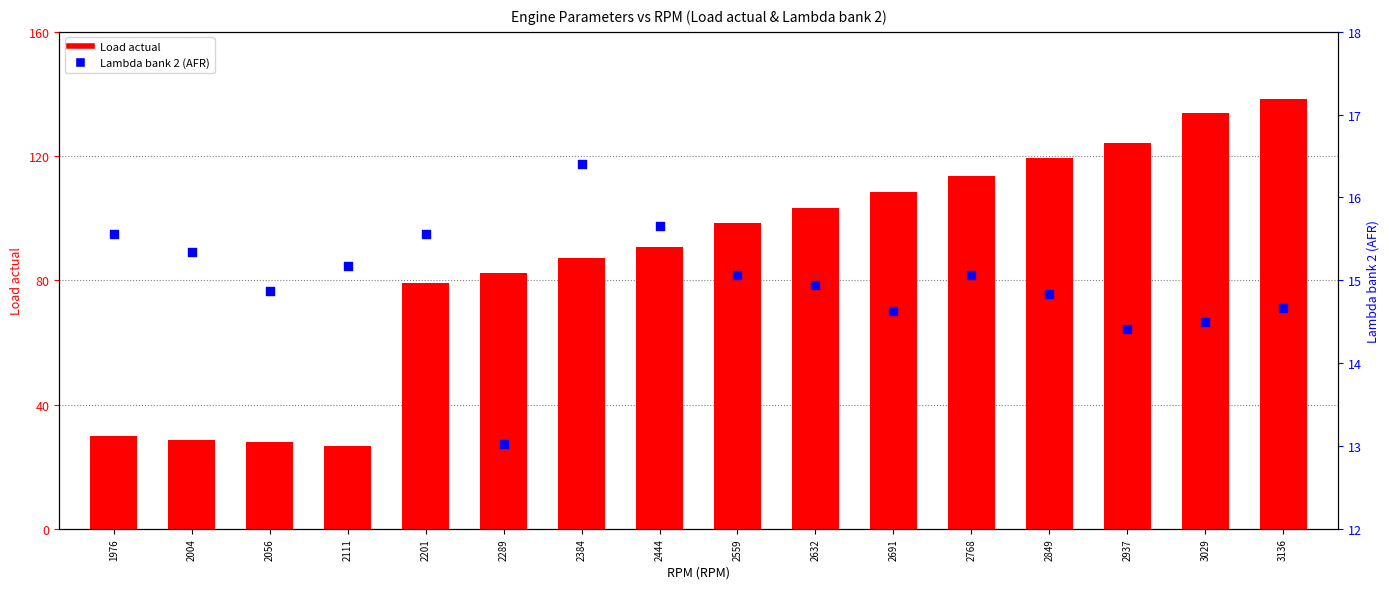

Which series has the widest spread of Y values?

Load actual